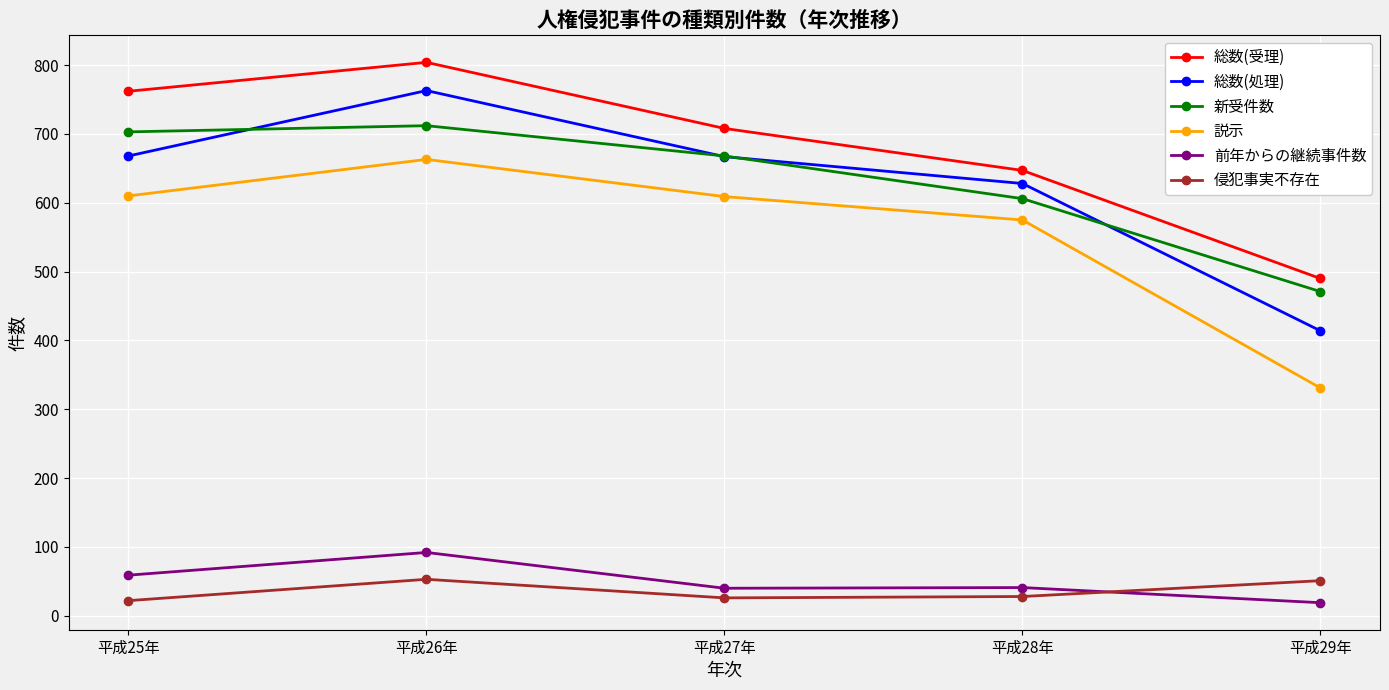

Which series has the largest total across all categories?

総数(受理)